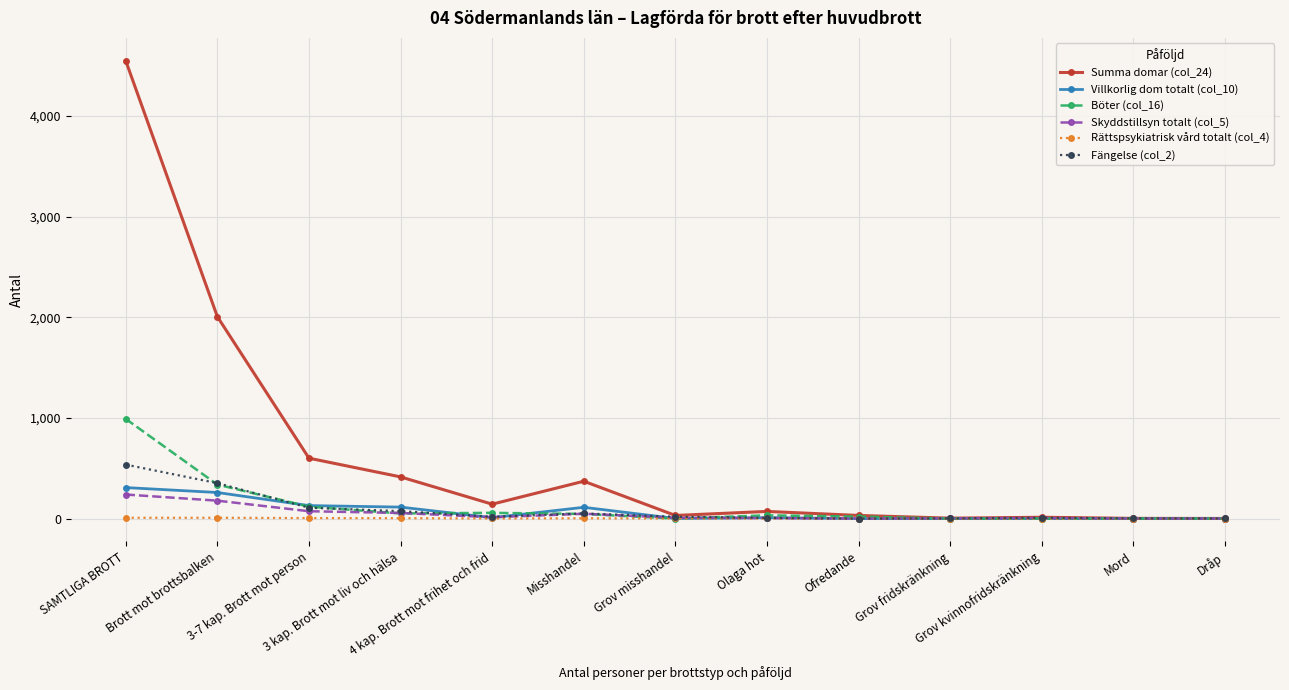

What is the maximum value shown in the chart?

4548